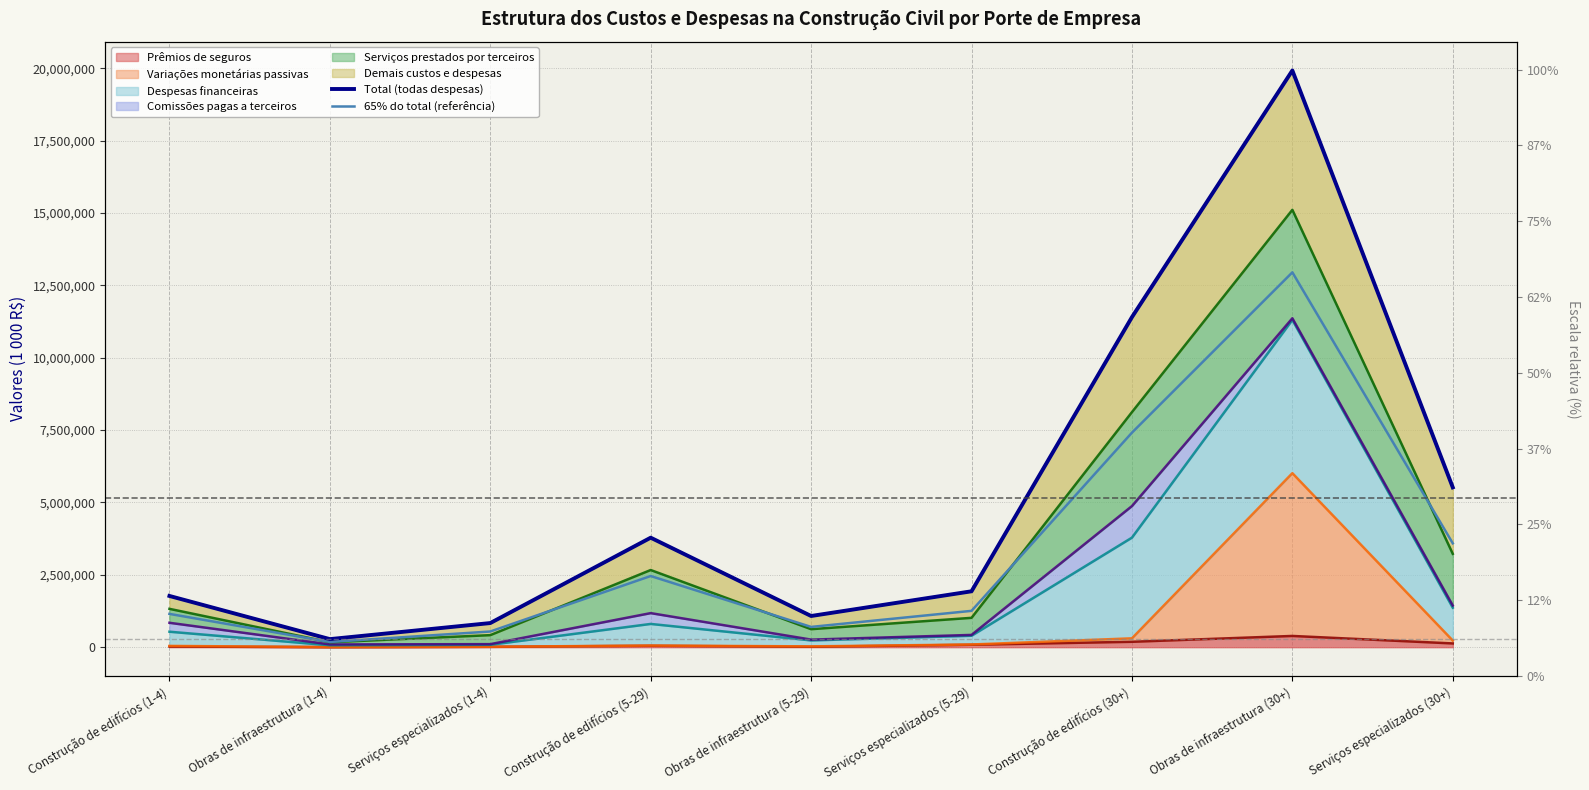

What is the total value across all series at Serviços especializados (1-4)?

1376146.2